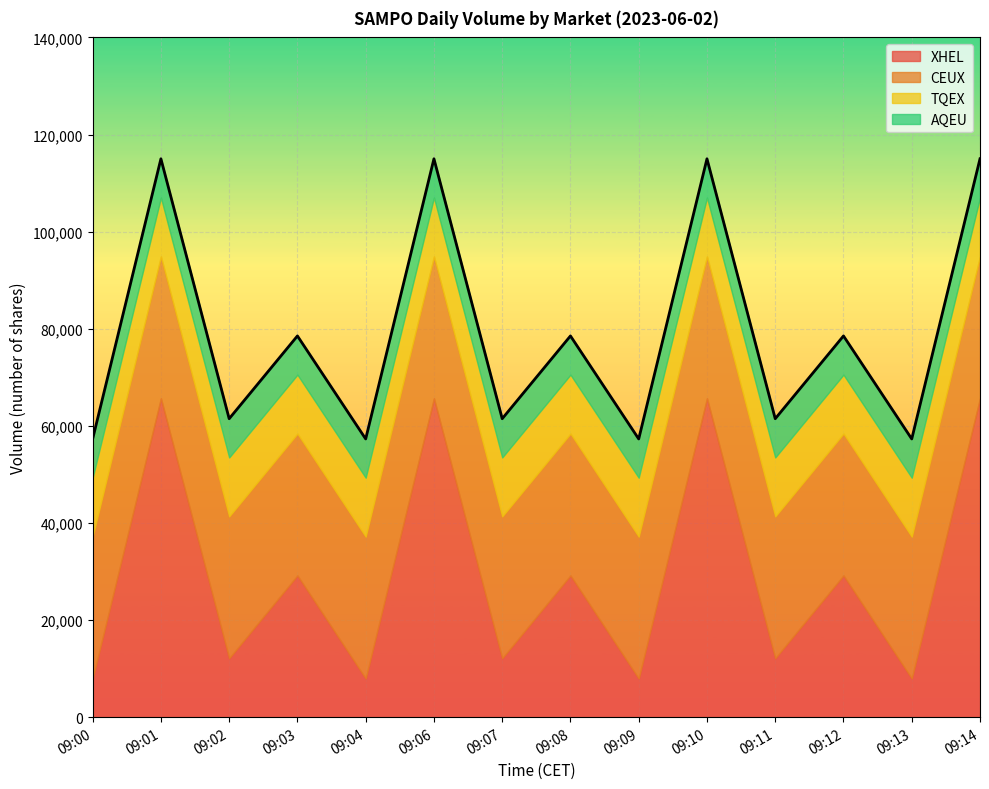

Which has a higher value, 09:04 or 09:07?

09:07